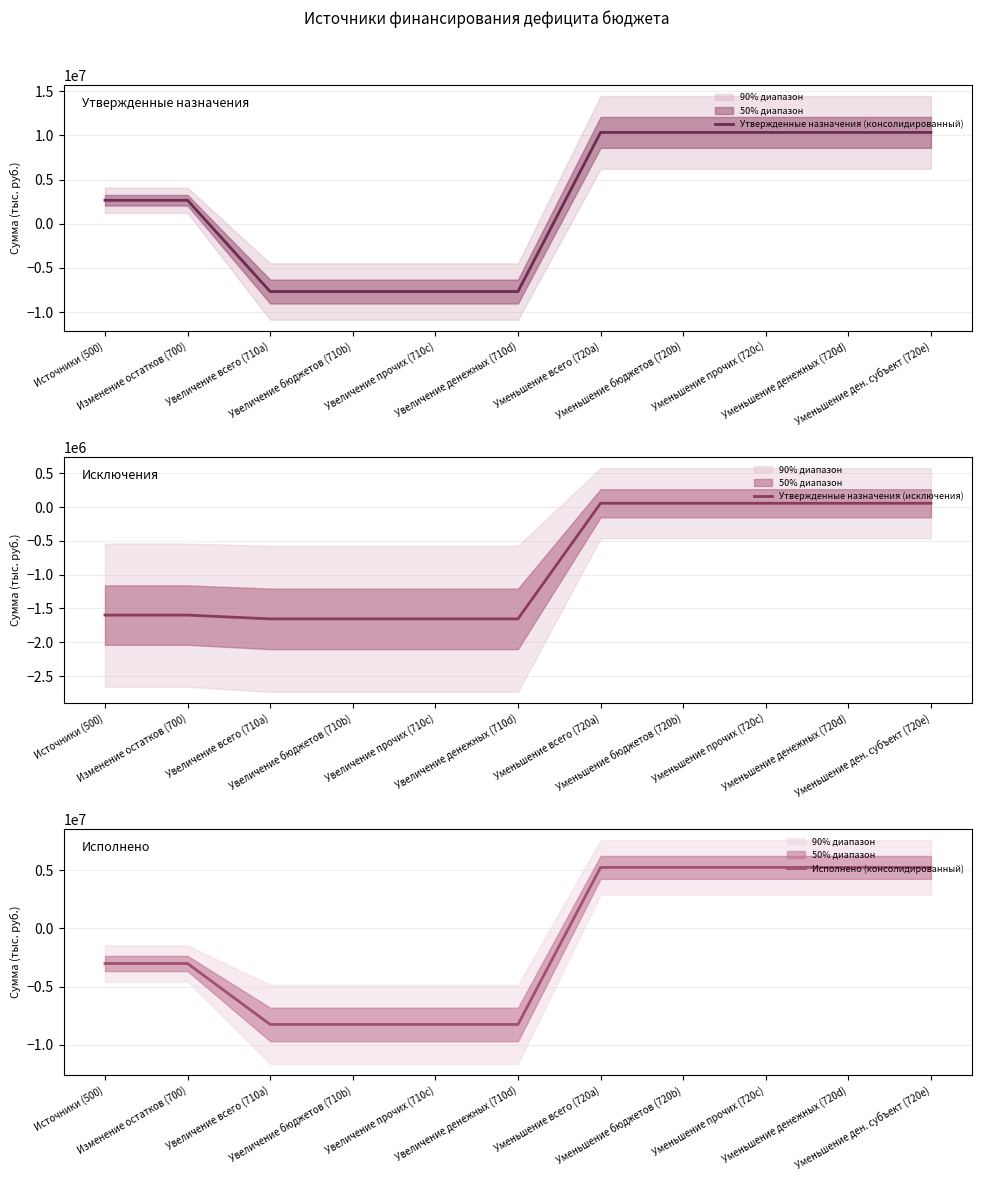

What is the sum of the Утвержденные назначения (исключения) values at Уменьшение денежных (720d) and Увеличение денежных (710d)?

-1598433.8